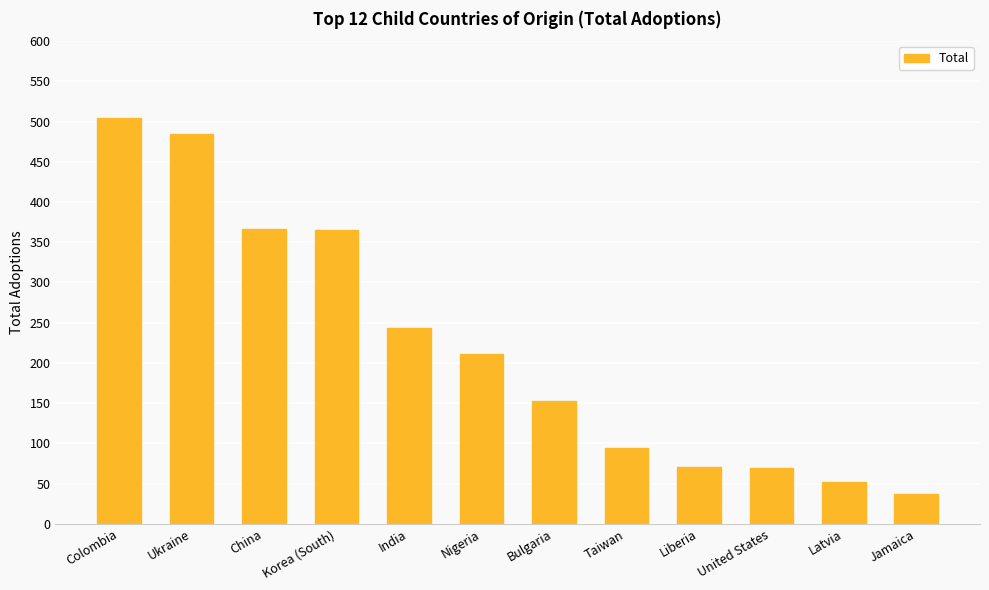

What is the sum of the values at China and Bulgaria?

519